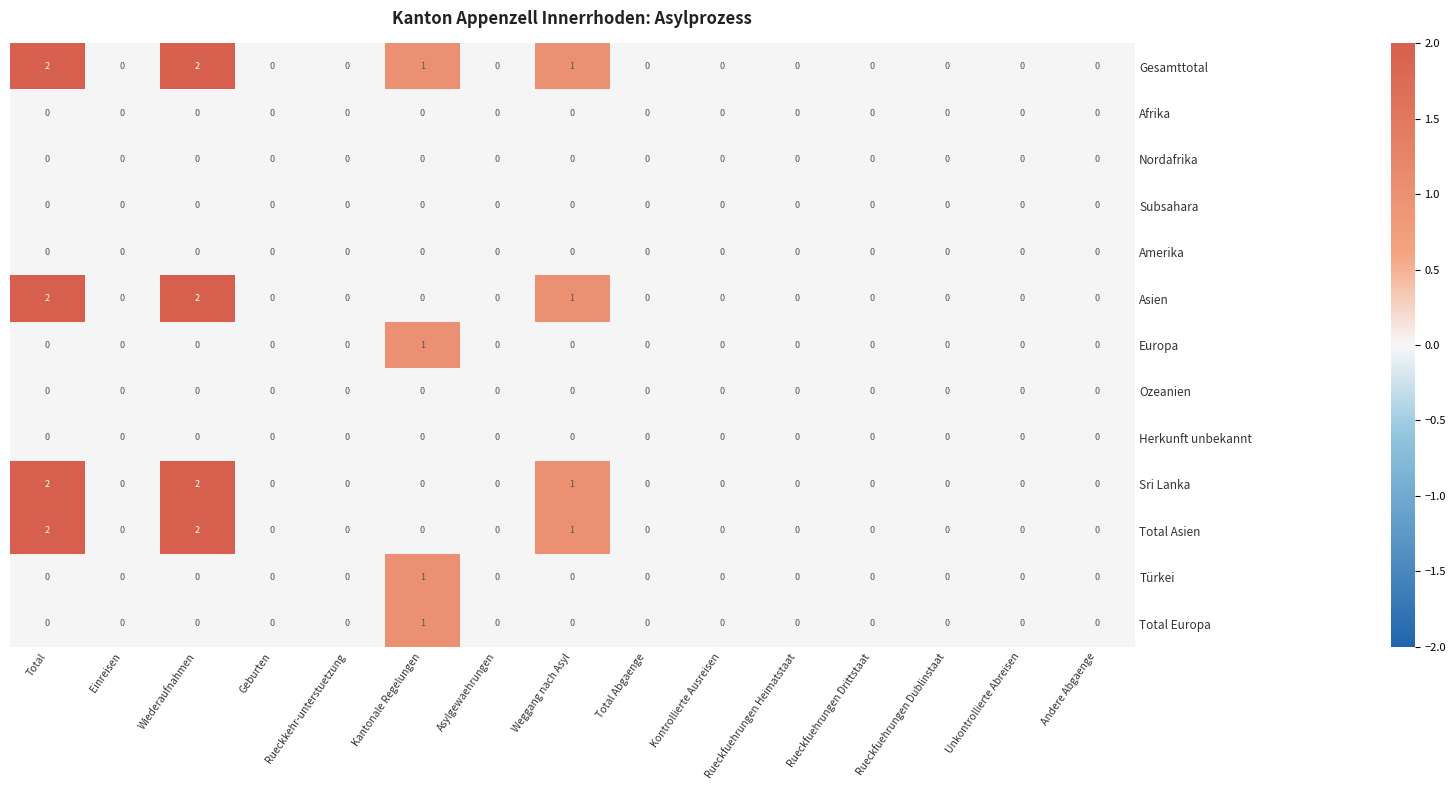

Which series has the largest total across all categories?

Gesamttotal